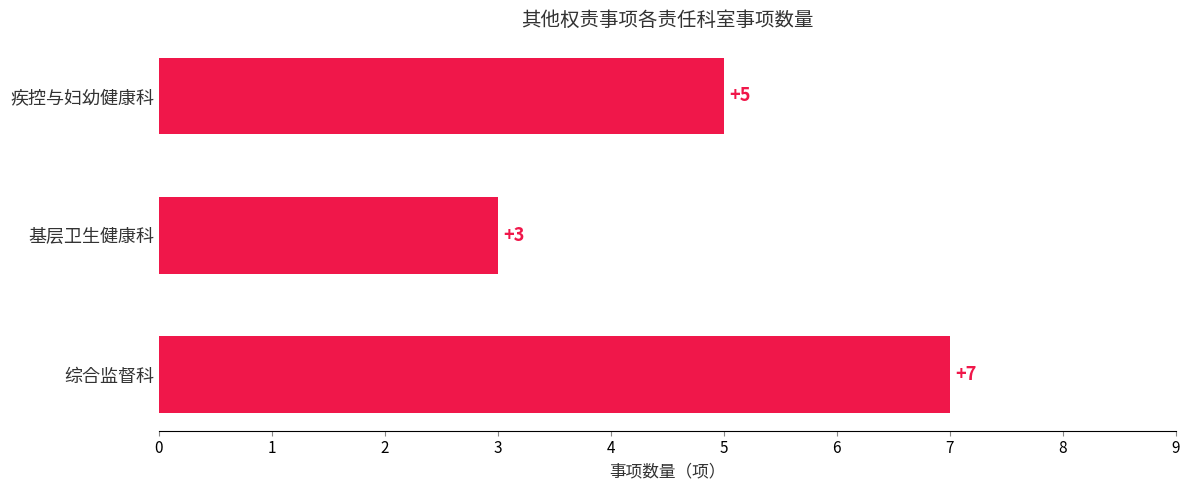

Rank the categories by value from highest to lowest.

综合监督科, 疾控与妇幼健康科, 基层卫生健康科